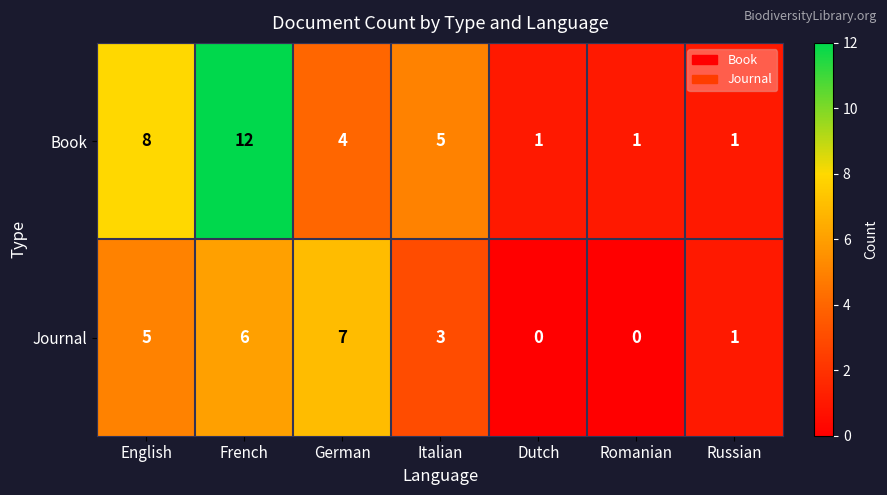

Which series changed the most between Italian and Dutch?

Book